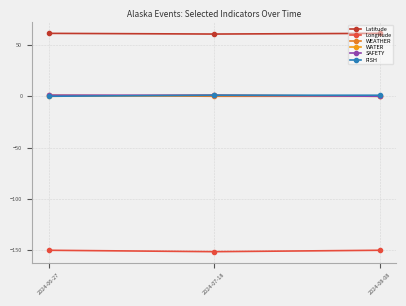

What is the total value across all series at 2024-06-27?

-86.7